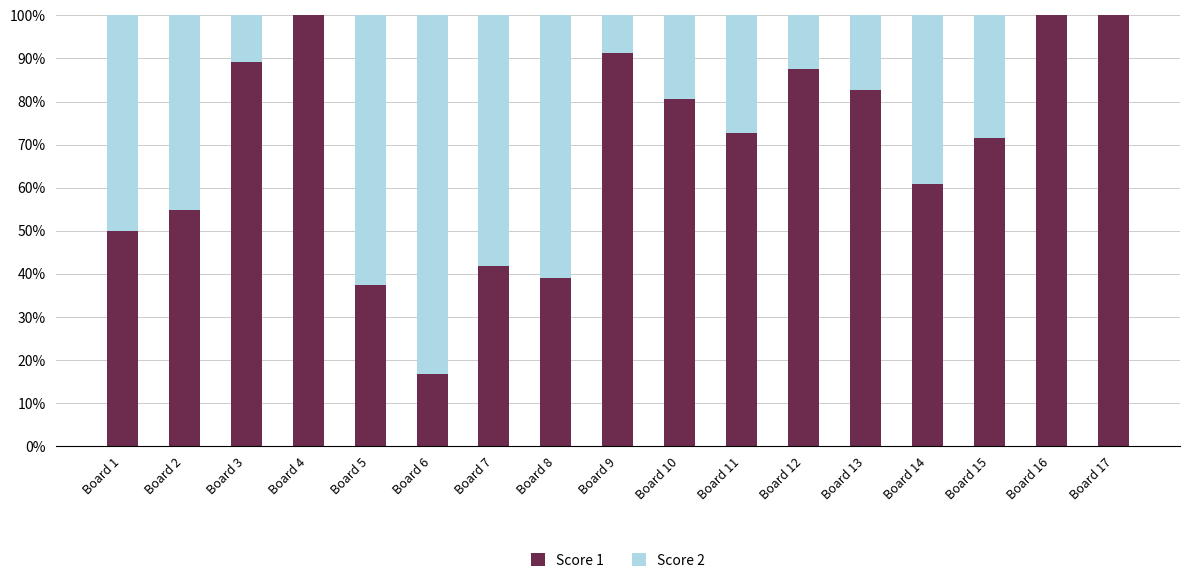

What is the total value across all series at Board 5?

100.0